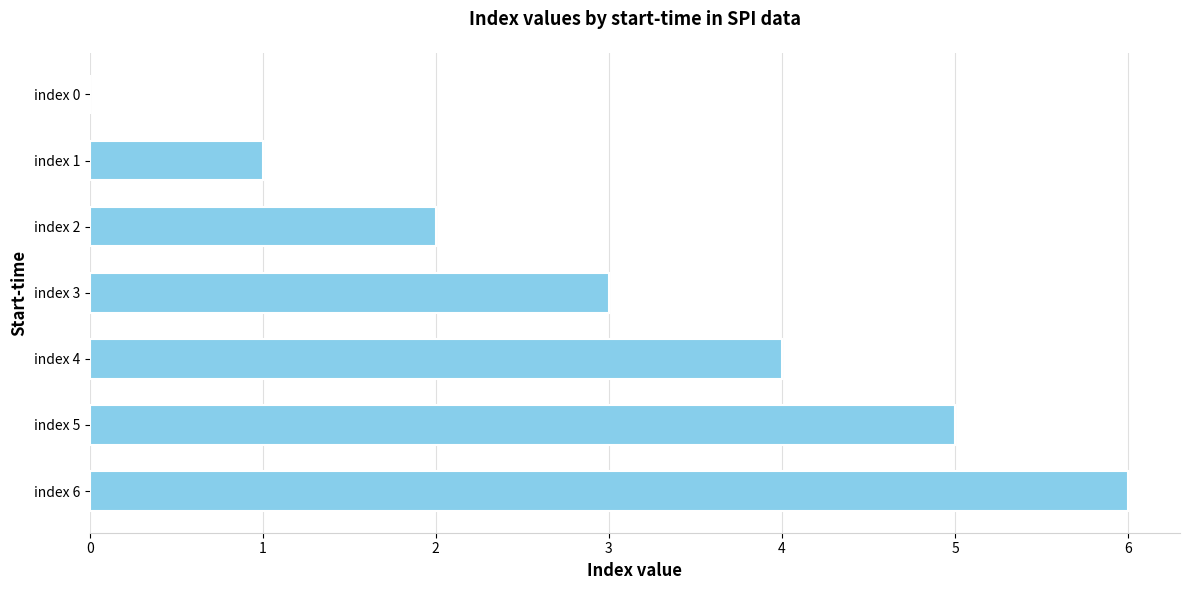

True or false: the data shows 4 at index 6.

False